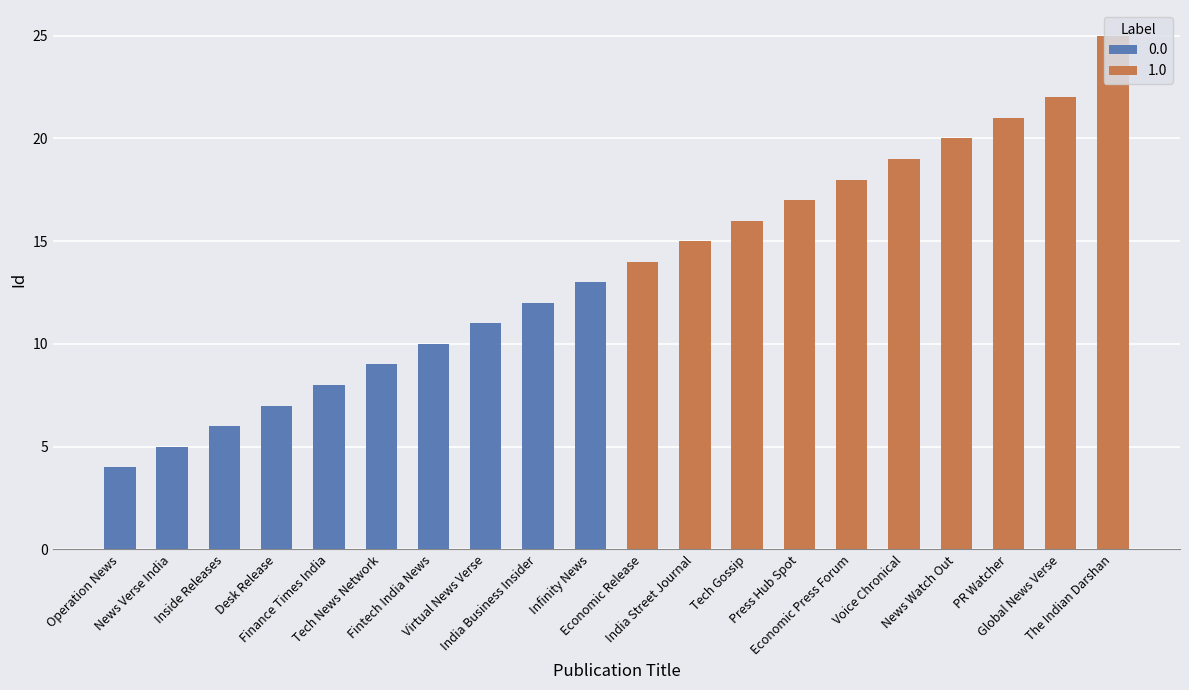

At which category does the chart reach its minimum across all series?

Operation News